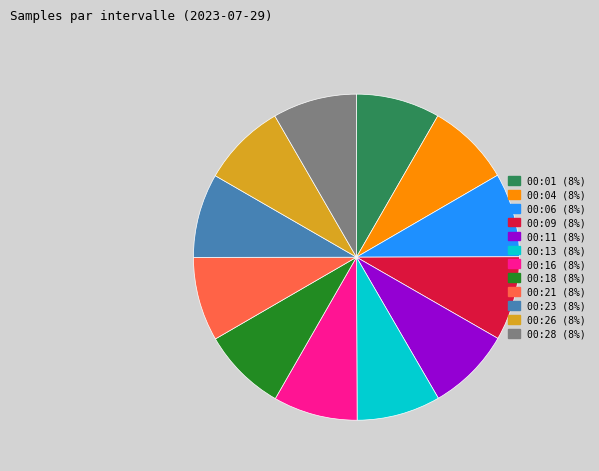

Does 00:11 (8%) represent more than half of the total?

No